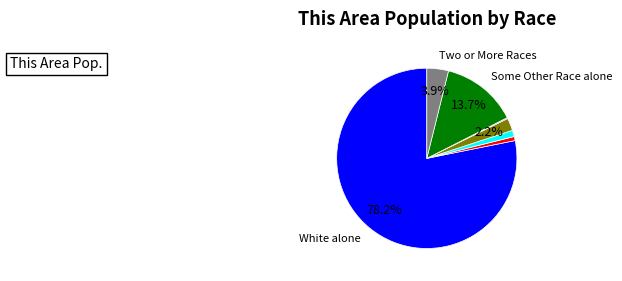

Is there any slice that represents more than half of the pie?

Yes